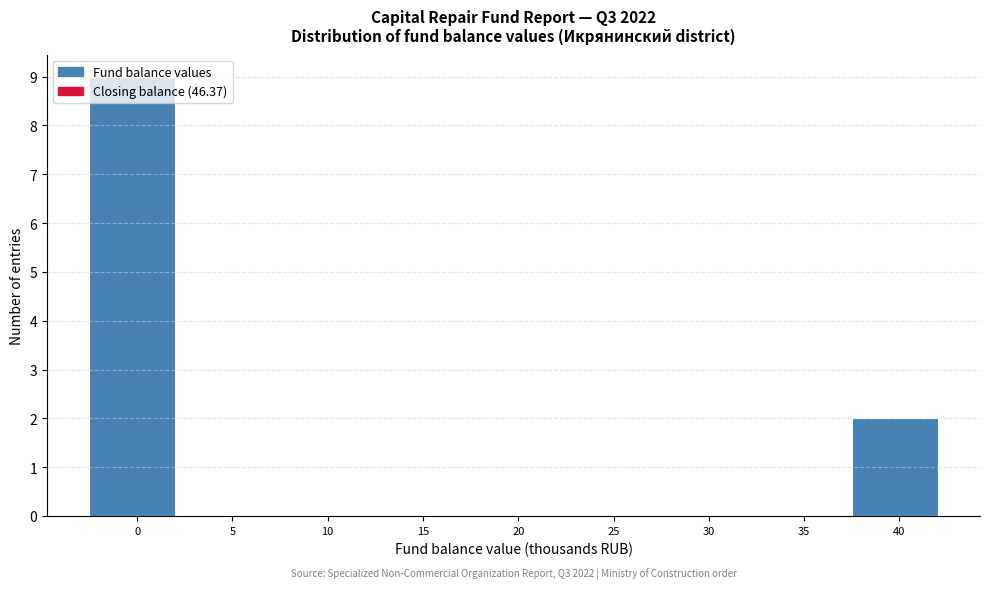

What is the sum of all values?

11